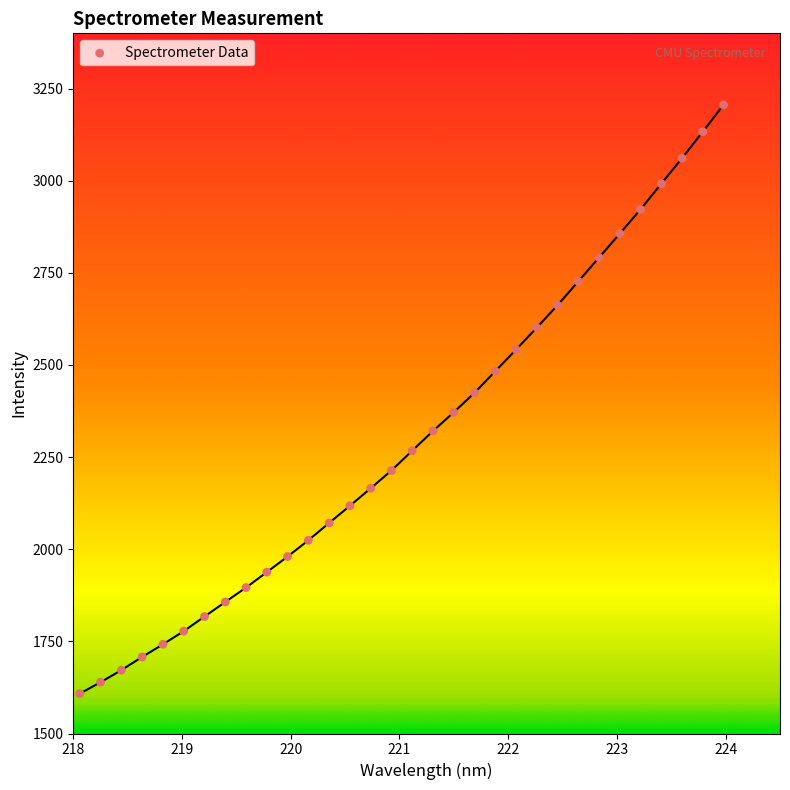

What is the range of X values (max minus min)?

5.9